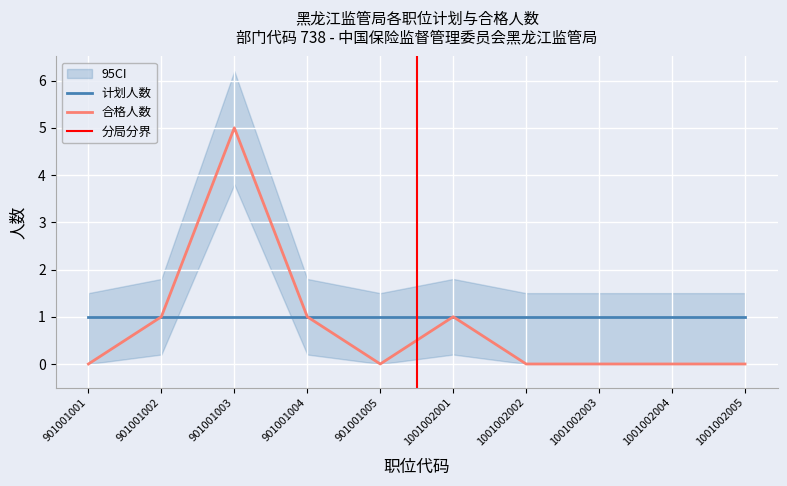

Rank the categories by value from lowest to highest.

901001001, 901001005, 1001002002, 1001002003, 1001002004, 1001002005, 901001002, 901001004, 1001002001, 901001003